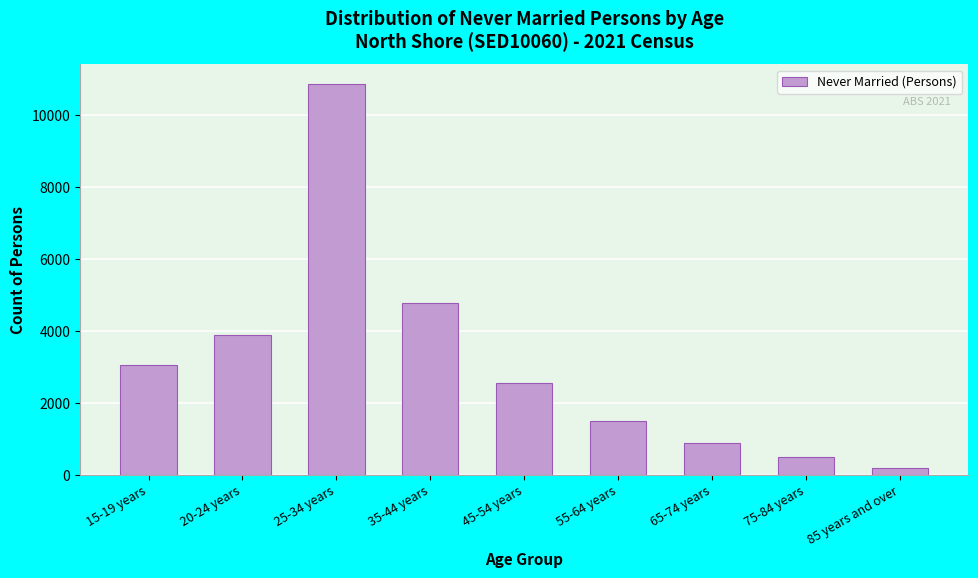

Reading left to right, what are all the values shown in this chart?

3044	3879	10858	4773	2545	1503	884	502	186